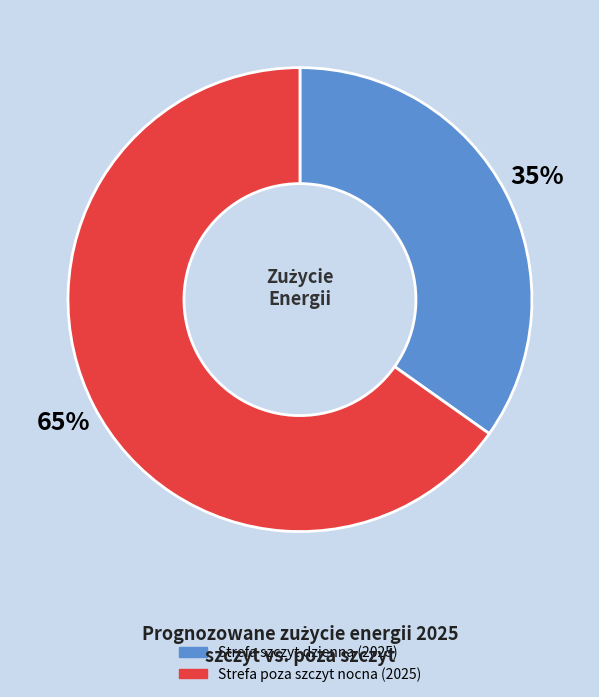

How many slices are in this pie chart?

2